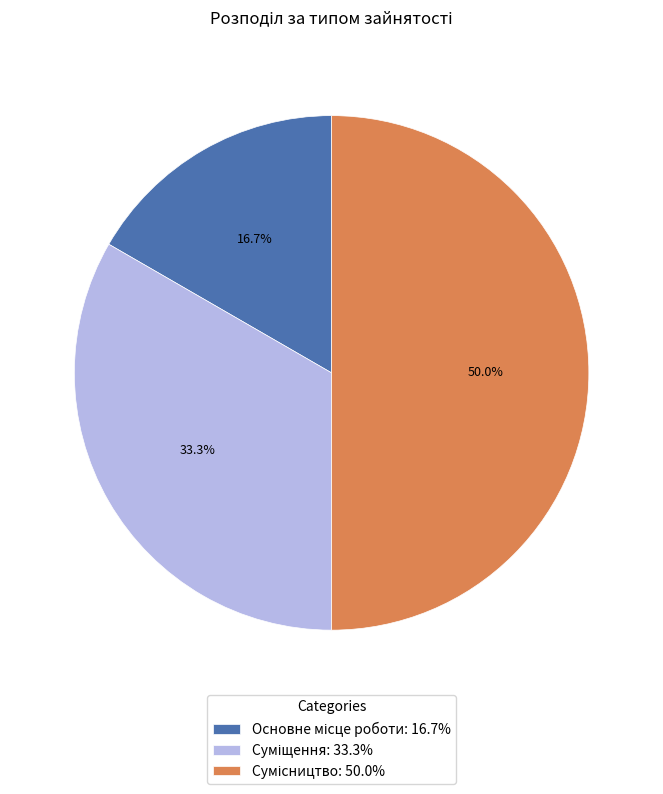

True or false: Основне місце роботи accounts for 26% of the total.

False